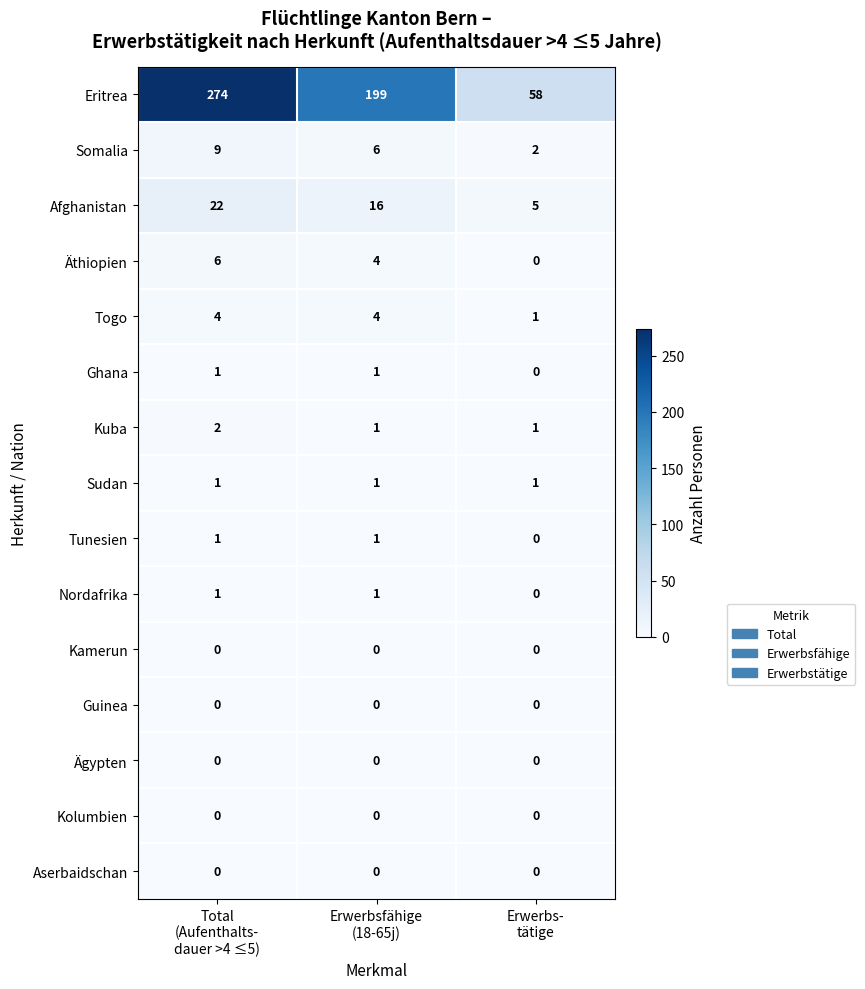

Which series has the largest total across all categories?

Eritrea